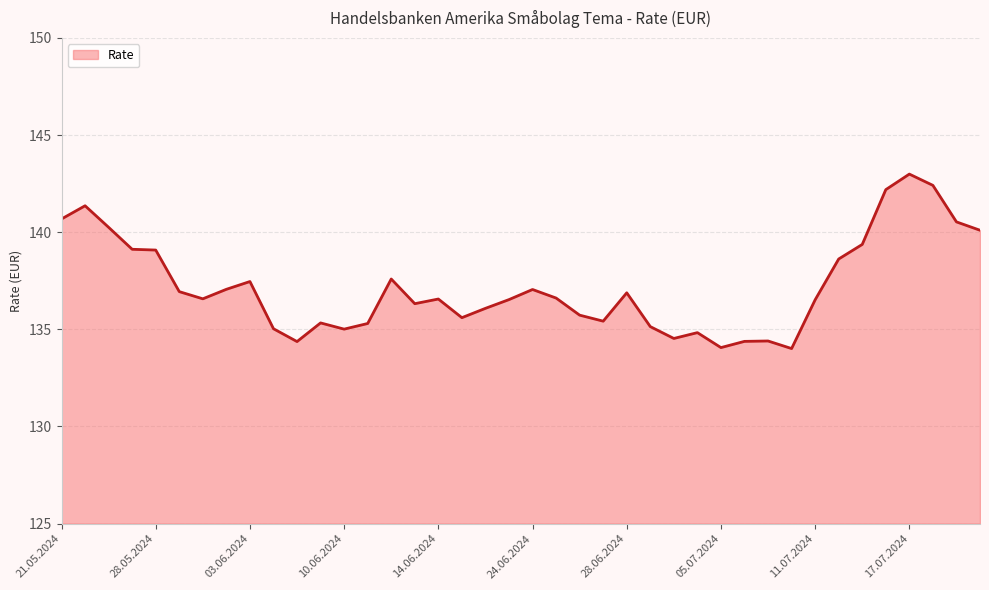

What is the difference between the maximum and minimum values?

9.0